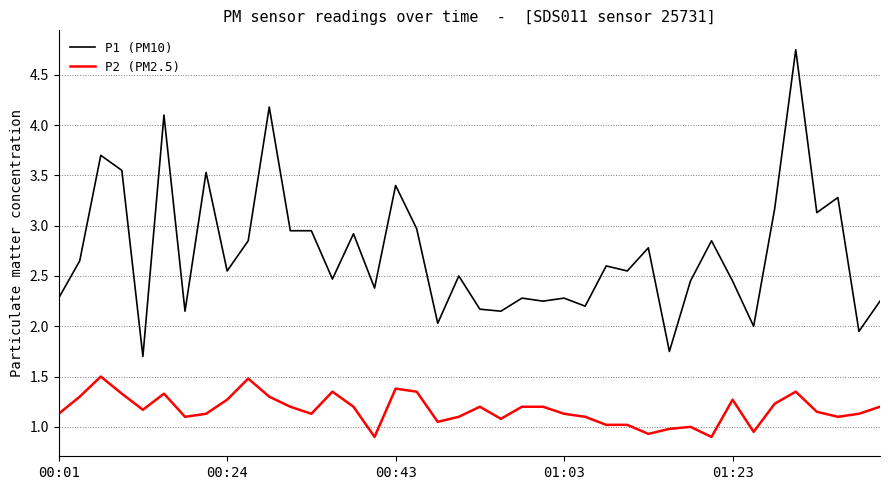

Which series has the largest total across all categories?

P1 (PM10)